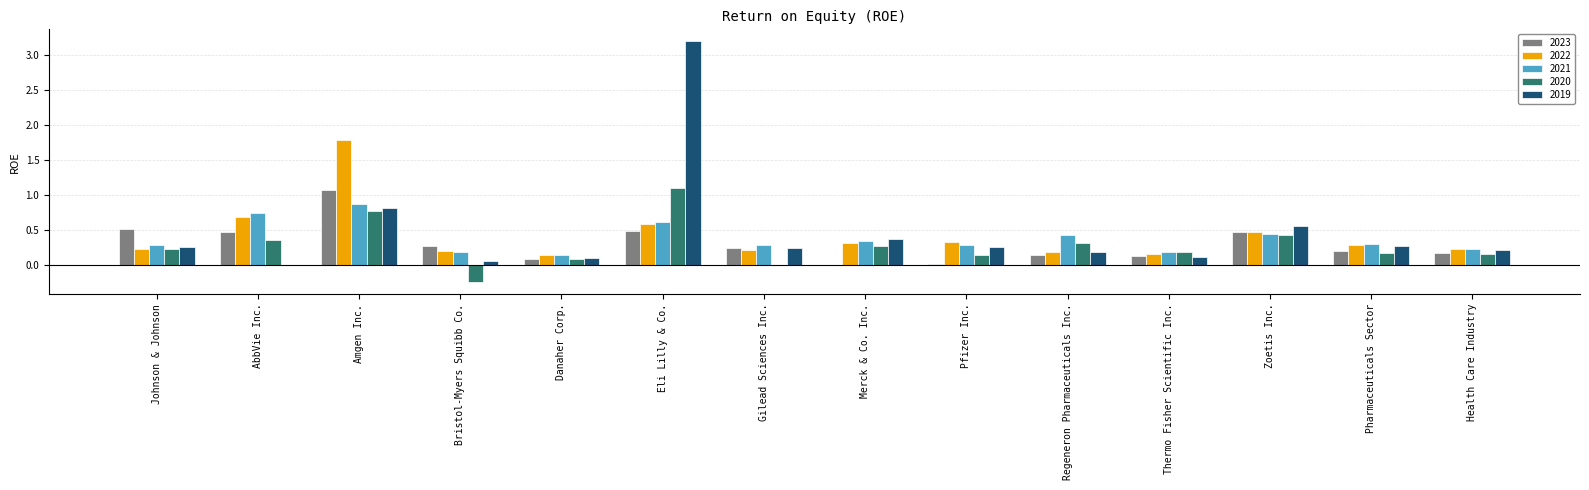

What is the total value across all series at AbbVie Inc.?

2.3